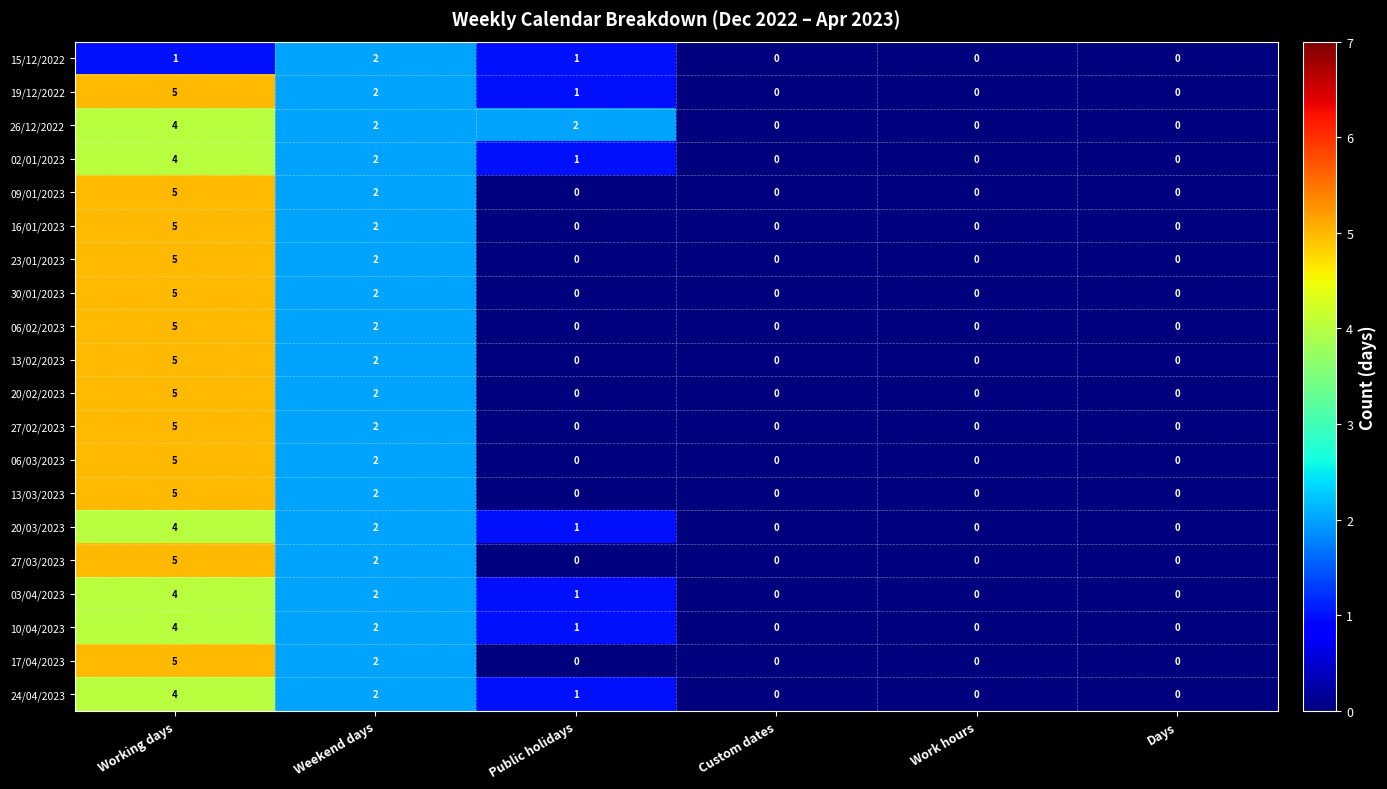

What is the sum of the 20/03/2023 values at Working days and Public holidays?

5